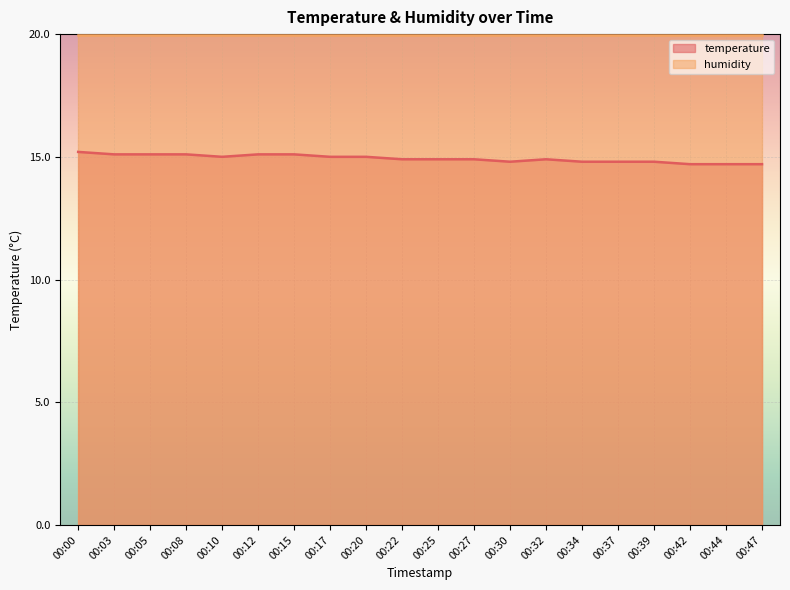

Reading left to right, list all the values displayed in this chart.

15.2	15.1	15.1	15.1	15.0	15.1	15.1	15.0	15.0	14.9	14.9	14.9	14.8	14.9	14.8	14.8	14.8	14.7	14.7	14.7